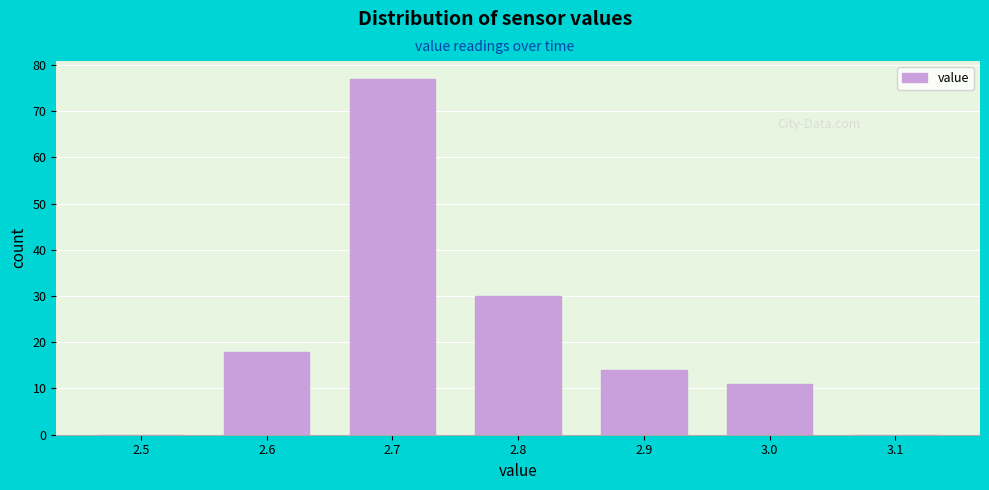

Reading right to left, extract all data points from this chart.

3.1=0	3.0=11	2.9=14	2.8=30	2.7=77	2.6=18	2.5=0